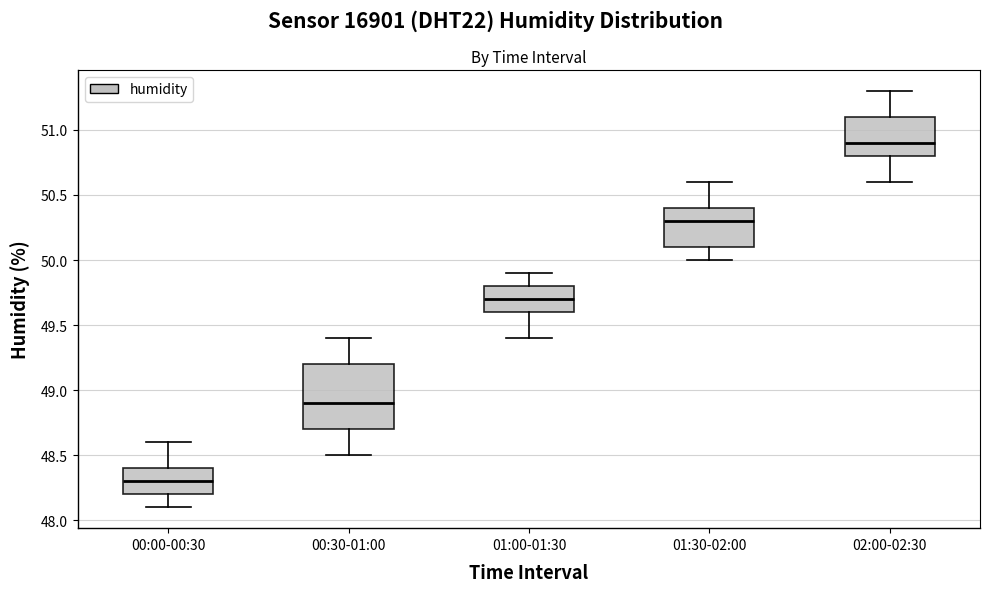

Which box has the lowest median line?

00:00-00:30